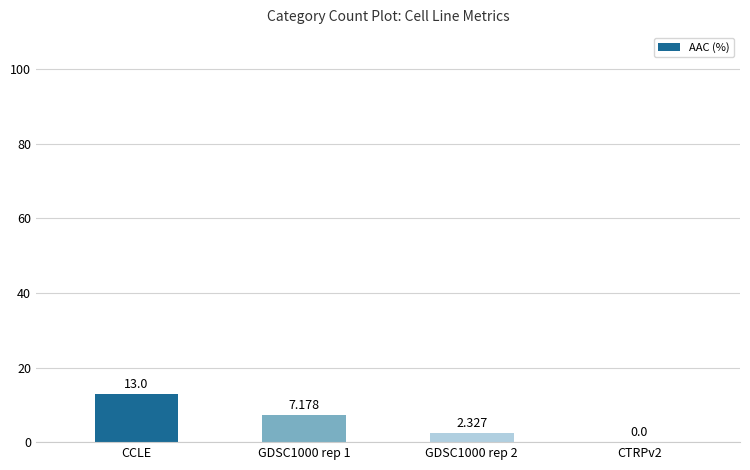

Where is the data nearest to the value 6?

GDSC1000 rep 1